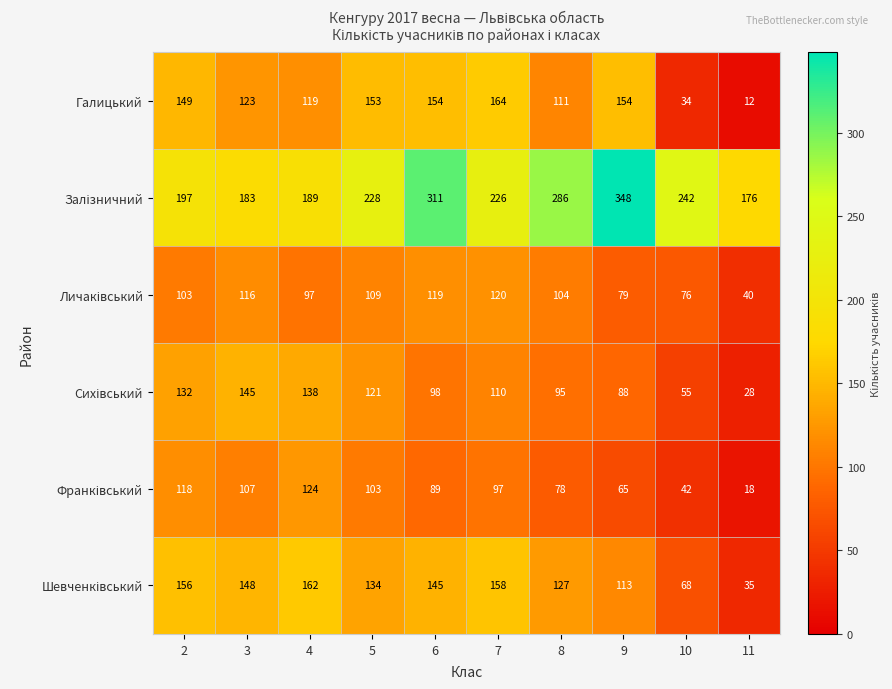

At which category does the chart reach its peak across all series?

9